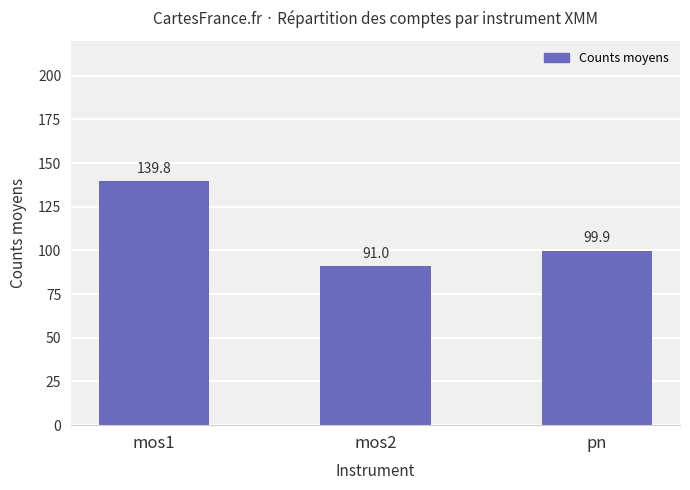

Count the number of categories in the chart.

3